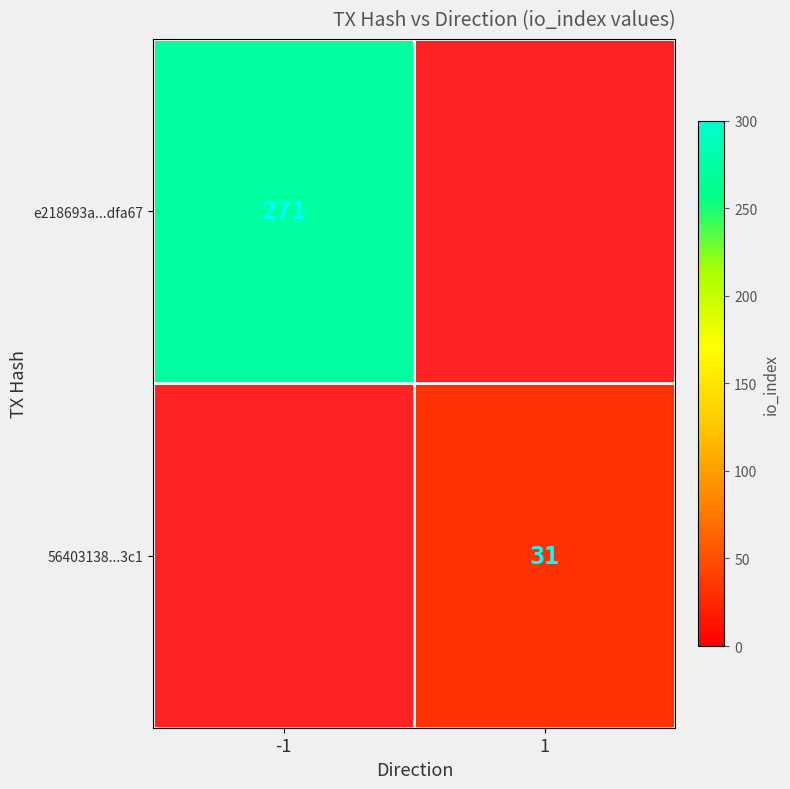

The value of e218693a...dfa67 at -1 is 271. True or false?

True